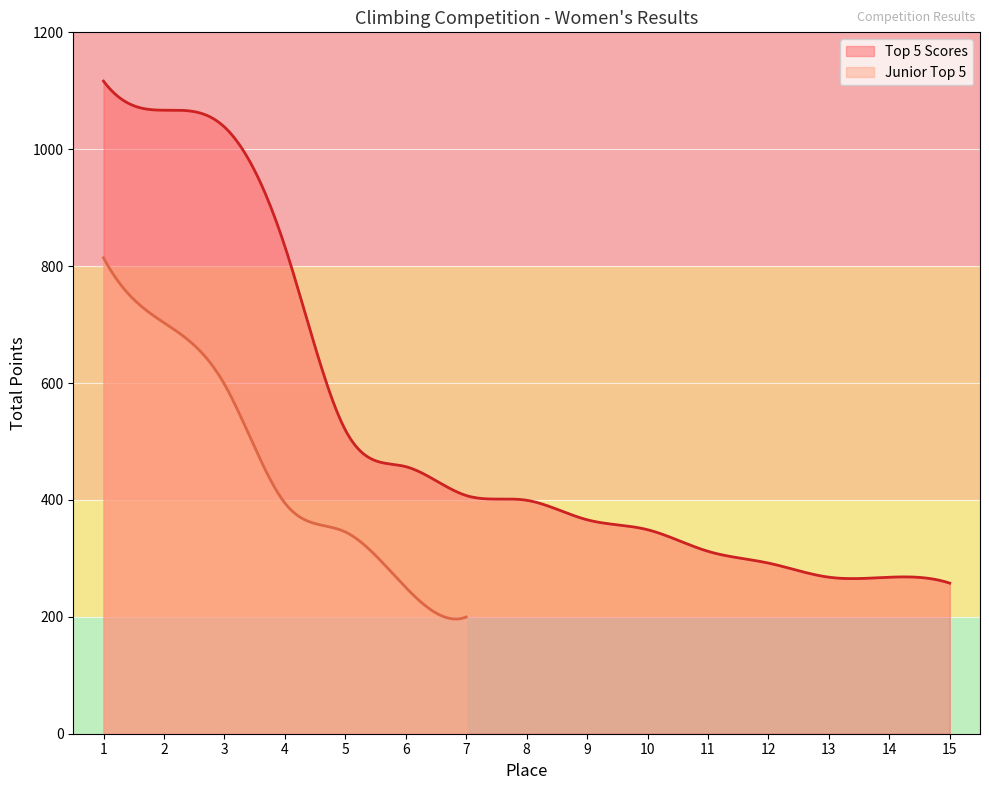

What are all the series names shown in the legend?

Top 5 Scores, Junior Top 5